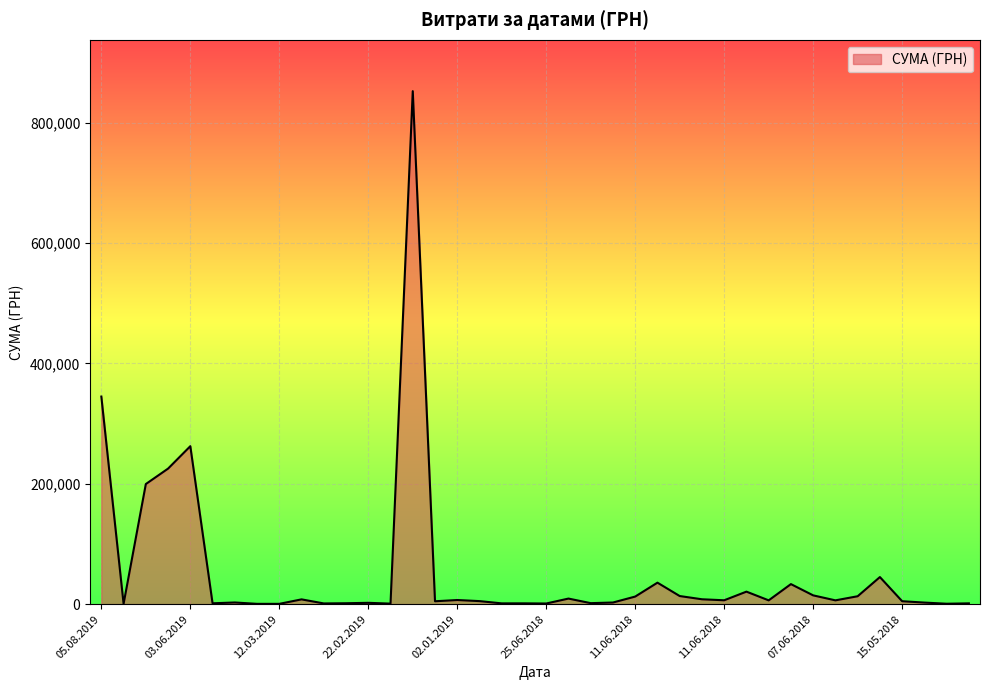

What is the greatest value displayed?

852471.9